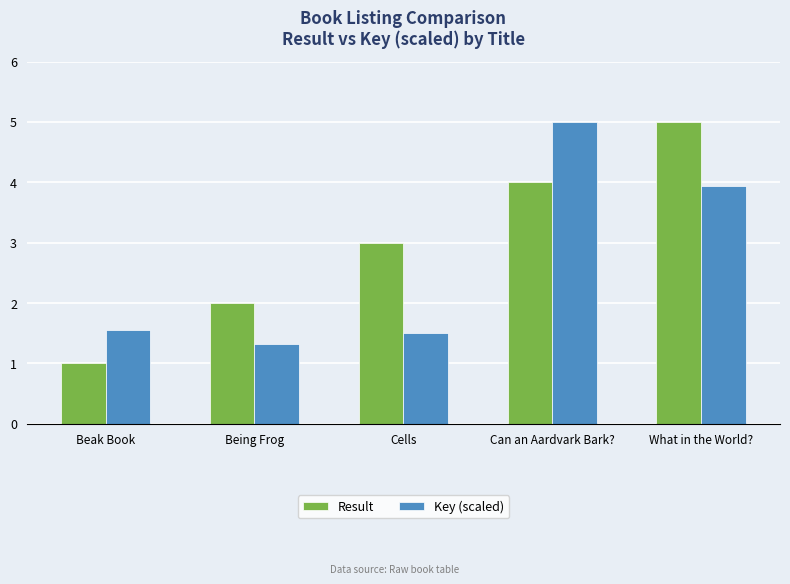

Rank the series at Being Frog from highest to lowest value.

Result, Key (scaled)